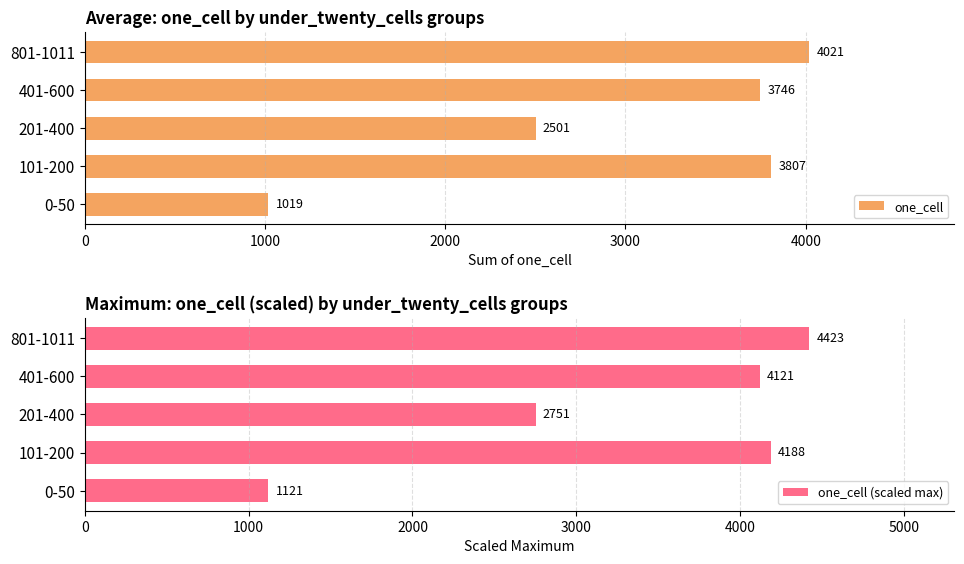

At how many categories does at least one series exceed 2558?

4